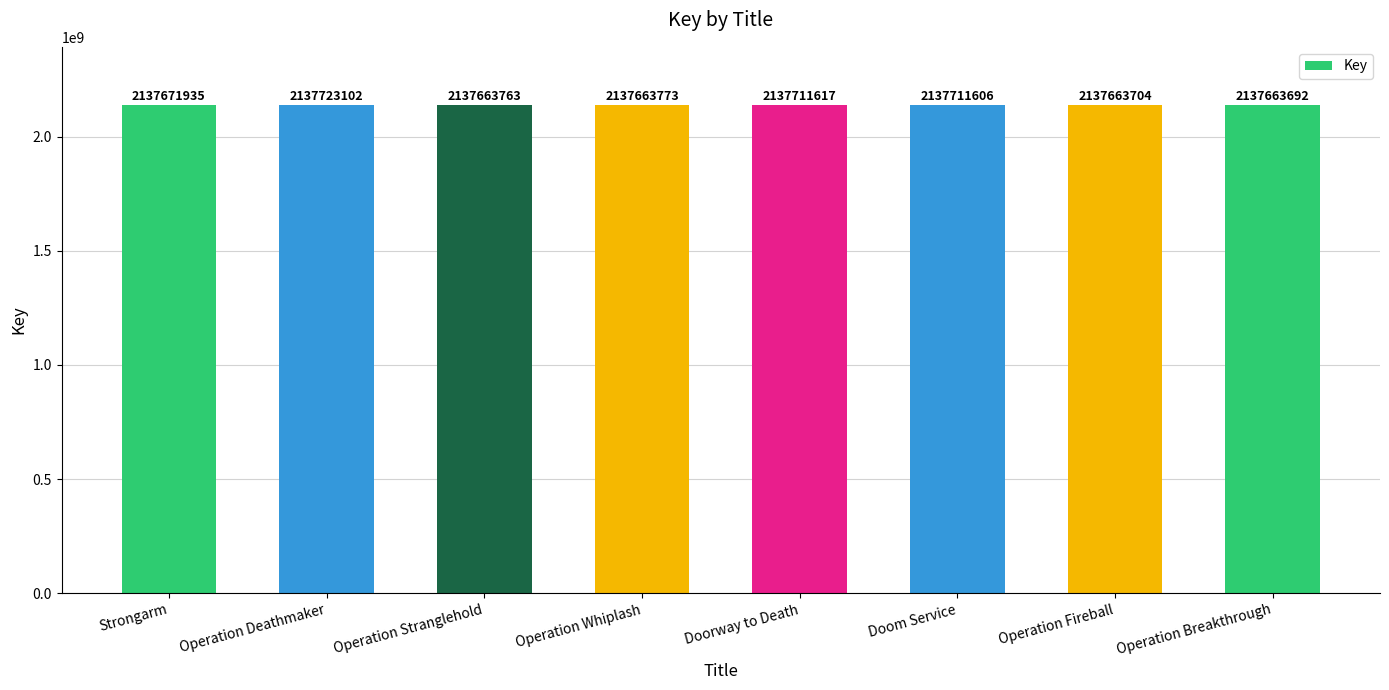

The value at Operation Deathmaker is 2137723102. True or false?

True